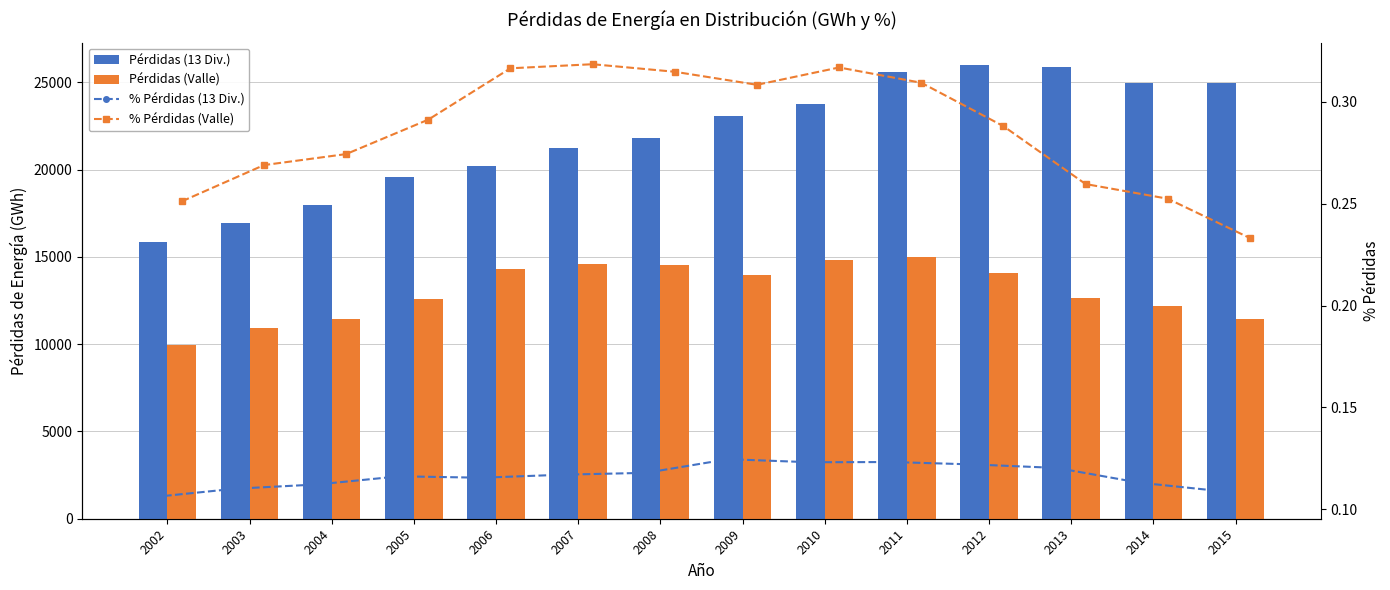

How many distinct data groups are displayed?

4